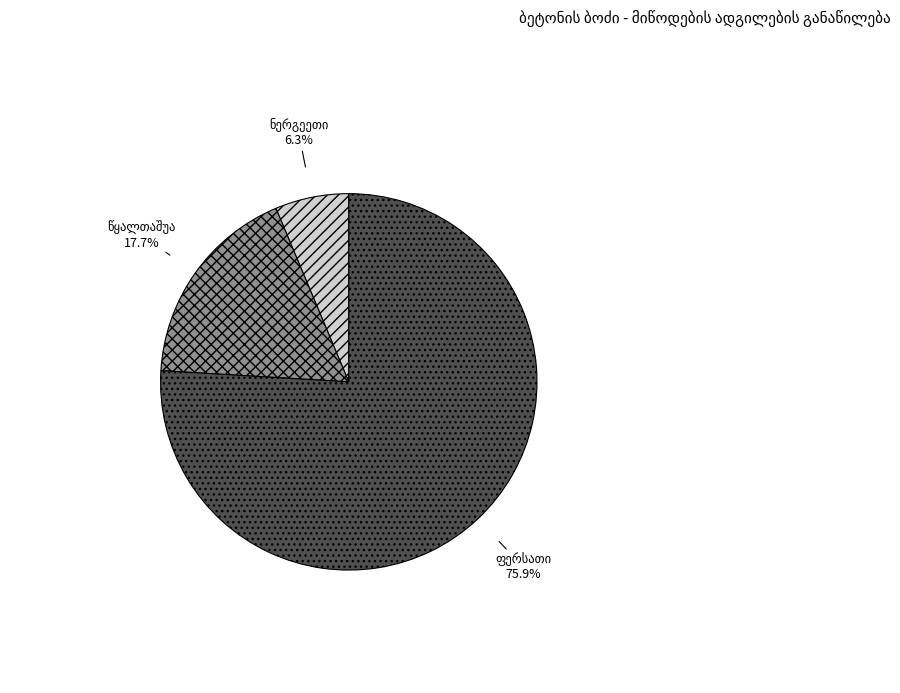

Is there any slice that represents more than half of the pie?

Yes